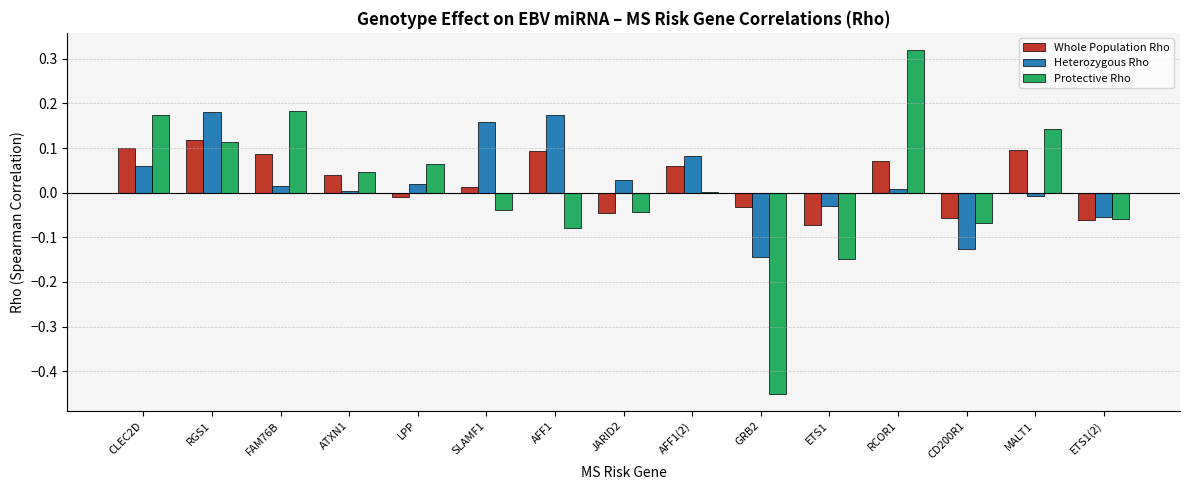

Is the value of Protective Rho at LPP greater than the value of Heterozygous Rho at LPP?

Yes